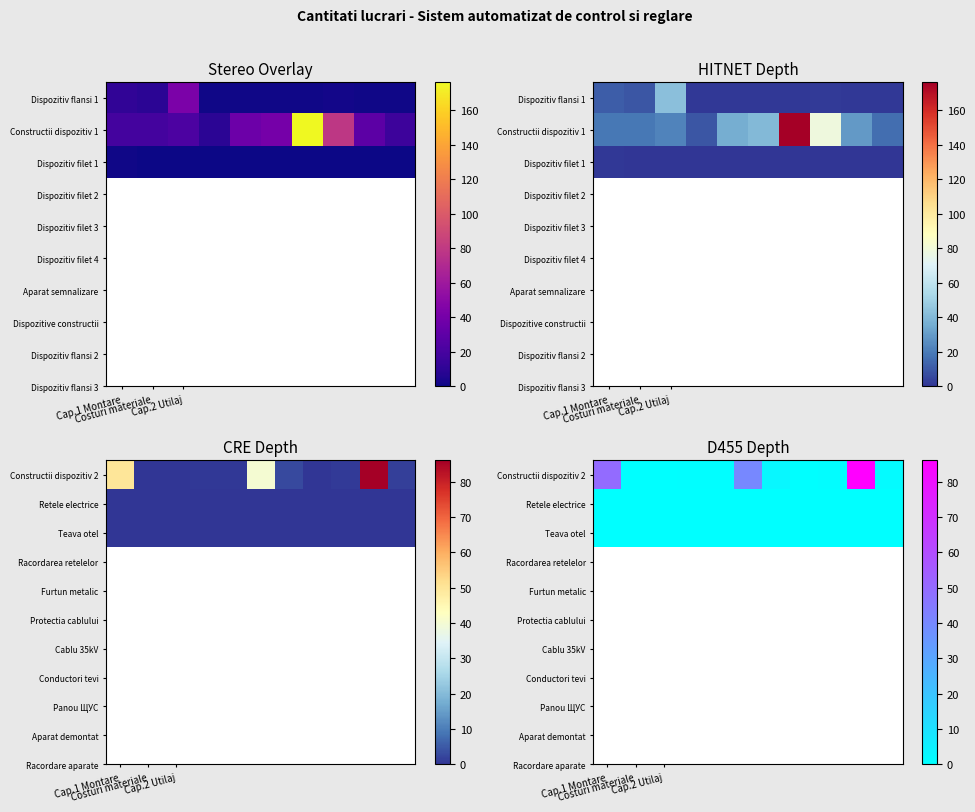

What is the difference between the highest and lowest values at Cap.1 Montare?

50.0